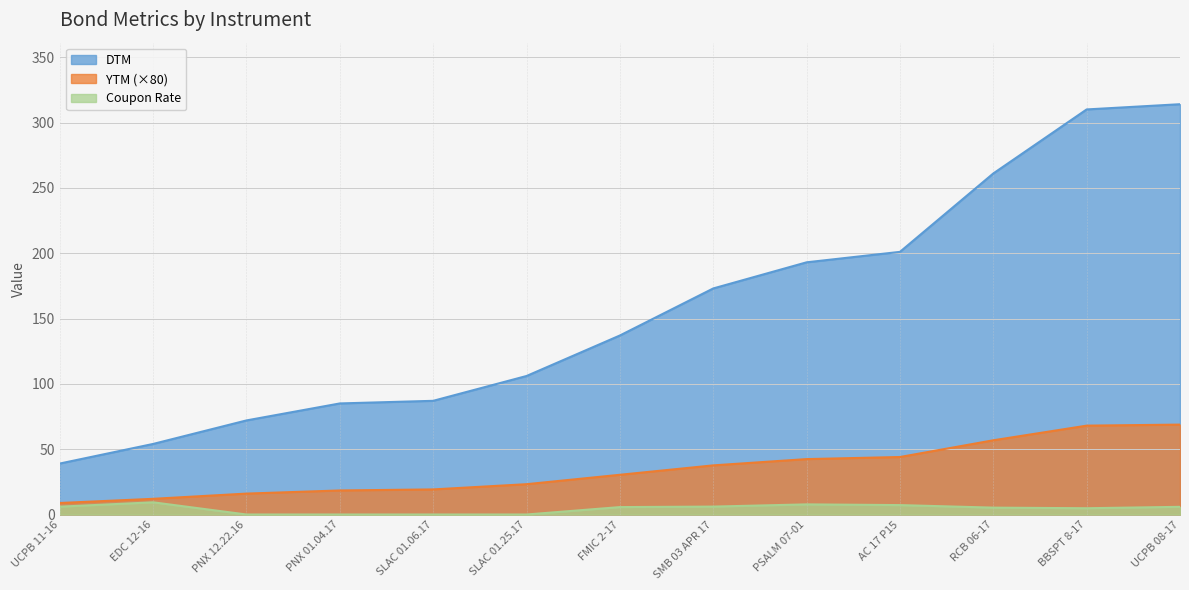

True or false: DTM and YTM intersect in this chart.

False